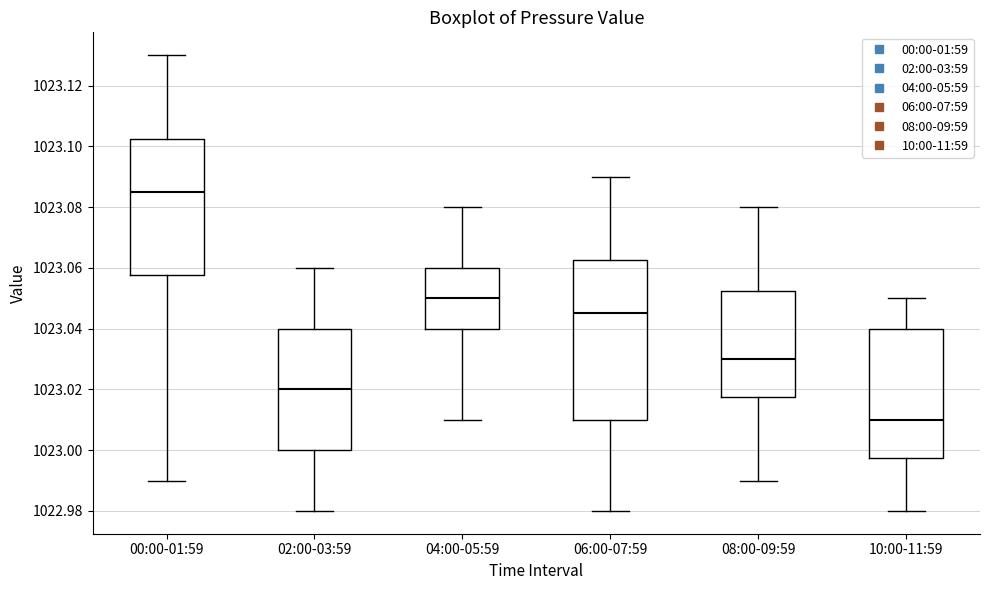

Reading left to right, read every box against the y-axis: the position of its median line, the range the box covers, and the ends of its whiskers. The values are not printed on the chart, so give them approximately, as read against the axis.

00:00-01:59: median 1023.086, box 1023.058 to 1023.102, whiskers 1022.990 to 1023.130
02:00-03:59: median 1023.020, box 1023.000 to 1023.040, whiskers 1022.980 to 1023.060
04:00-05:59: median 1023.050, box 1023.040 to 1023.060, whiskers 1023.010 to 1023.080
06:00-07:59: median 1023.046, box 1023.010 to 1023.062, whiskers 1022.980 to 1023.090
08:00-09:59: median 1023.030, box 1023.018 to 1023.052, whiskers 1022.990 to 1023.080
10:00-11:59: median 1023.010, box 1022.998 to 1023.040, whiskers 1022.980 to 1023.050